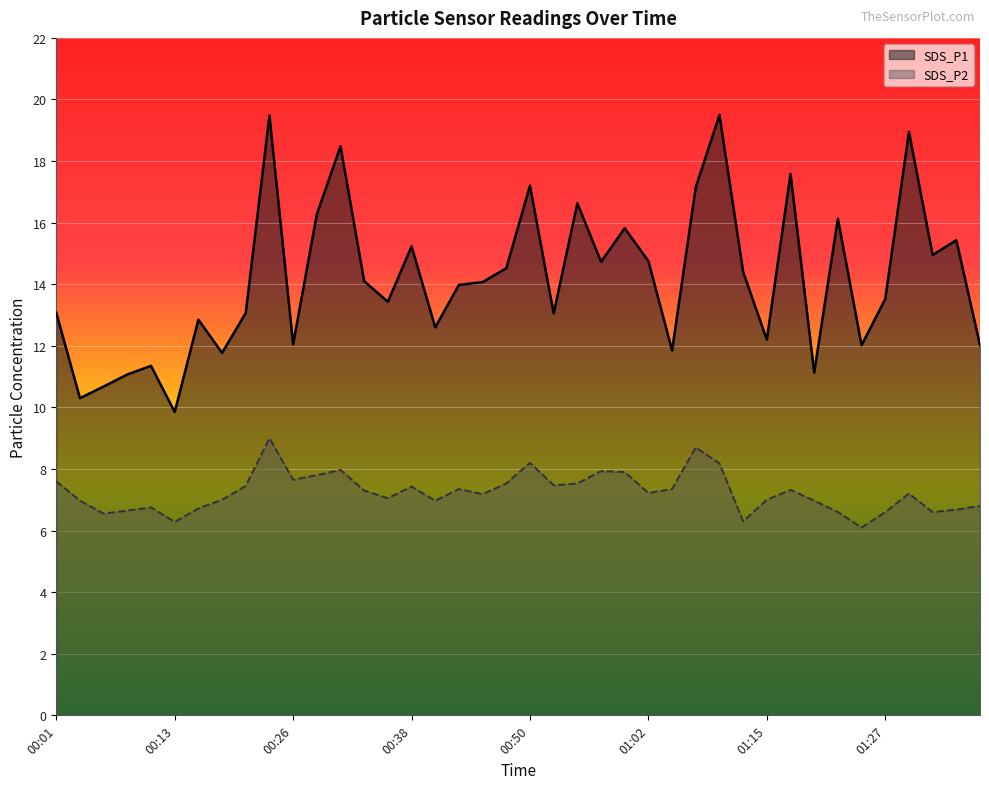

In SDS_P2, how many points are higher than both neighbors (excluding endpoints)?

10